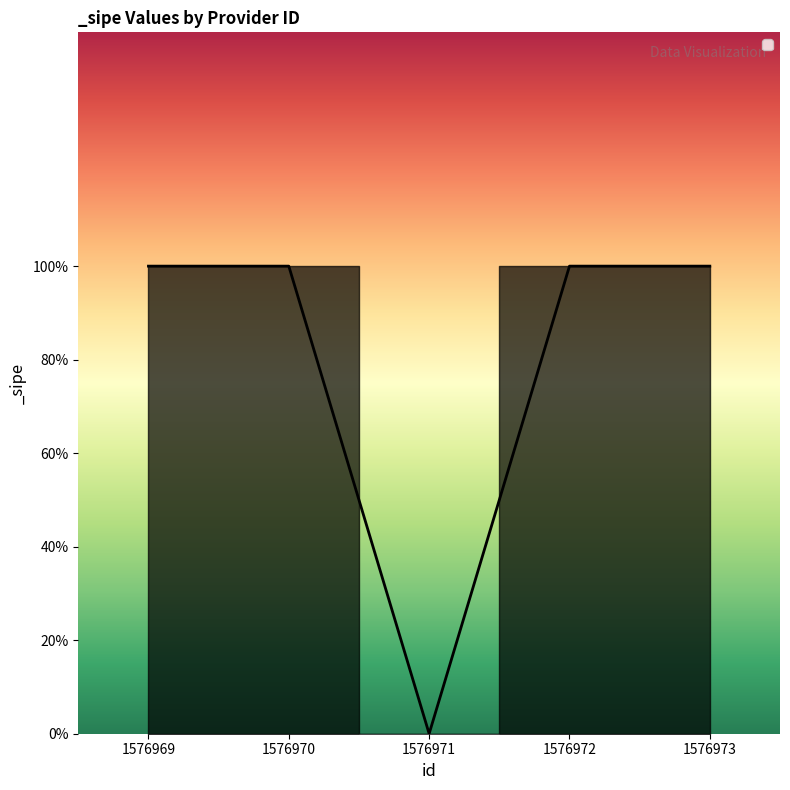

How many lines are shown in the chart?

1